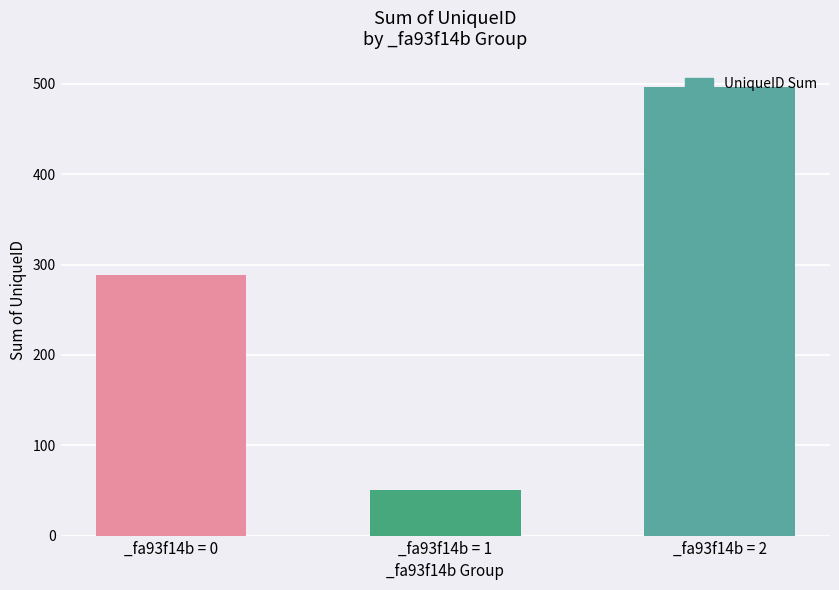

What is the sum of all values?

837